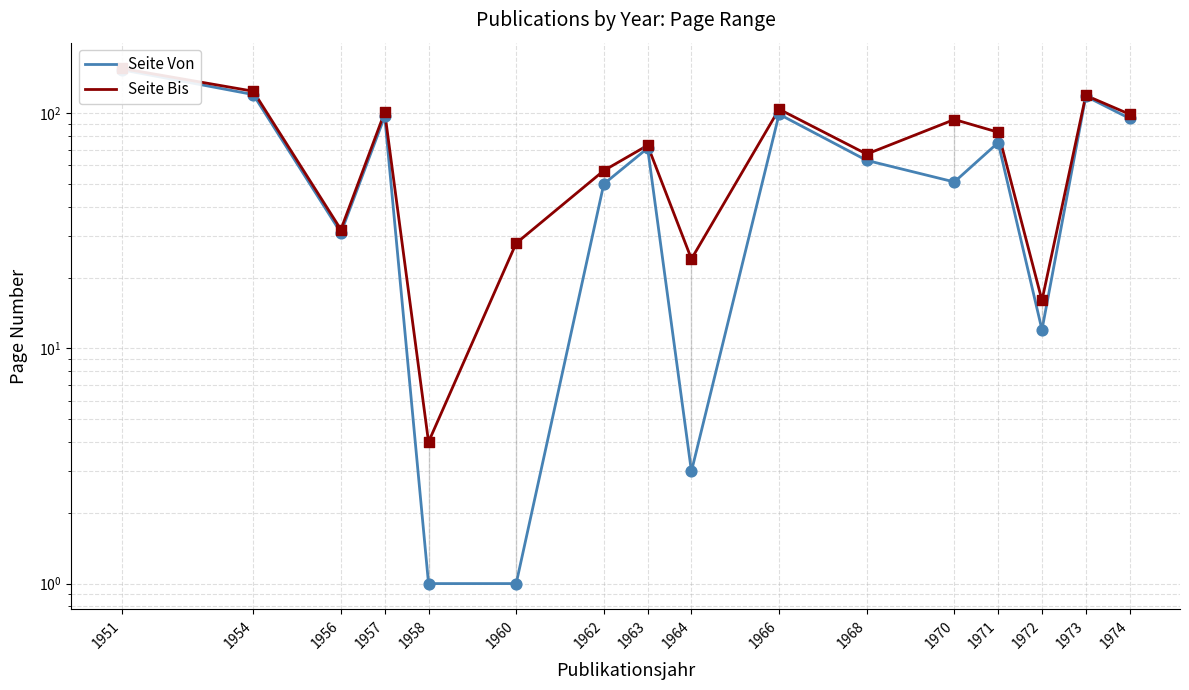

Which series reaches the minimum Y coordinate?

Seite Von